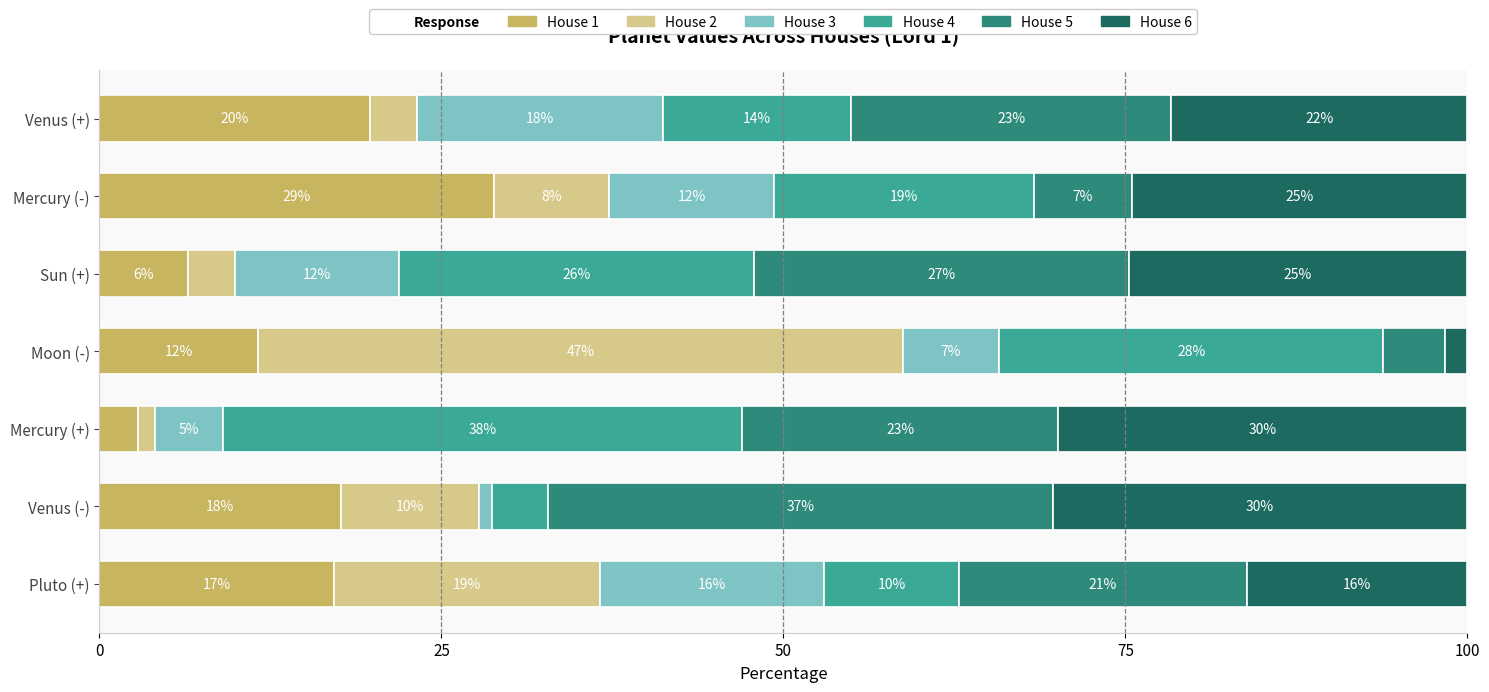

What is the maximum value for House 1?

28.8